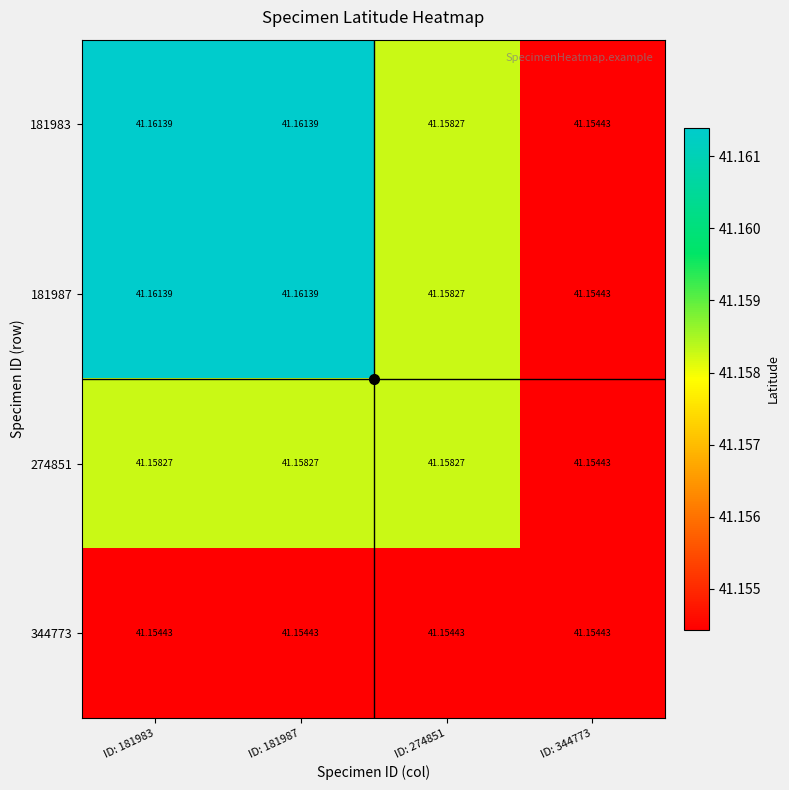

Reading left to right, what are all the values shown in this chart?

181983: ID: 181983=41.2	ID: 181987=41.2	ID: 274851=41.2	ID: 344773=41.2
181987: ID: 181983=41.2	ID: 181987=41.2	ID: 274851=41.2	ID: 344773=41.2
274851: ID: 181983=41.2	ID: 181987=41.2	ID: 274851=41.2	ID: 344773=41.2
344773: ID: 181983=41.2	ID: 181987=41.2	ID: 274851=41.2	ID: 344773=41.2